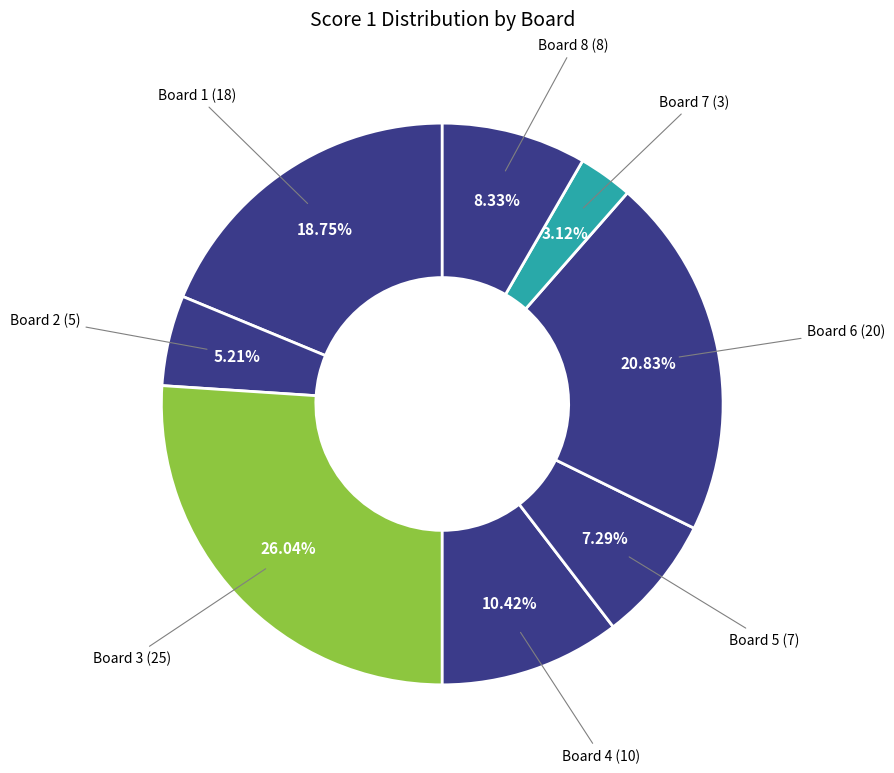

Does any single category account for the majority?

No